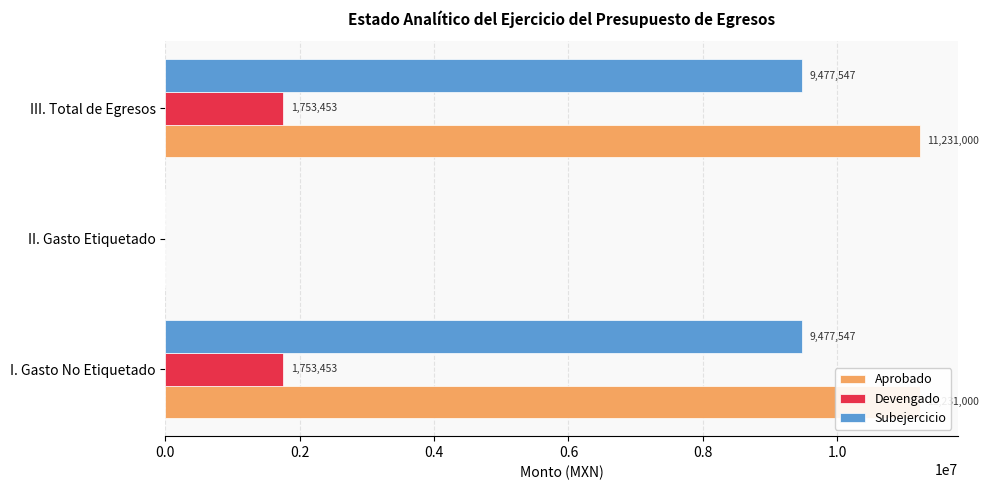

What is the spread (max minus min) of values at III. Total de Egresos?

9477546.8